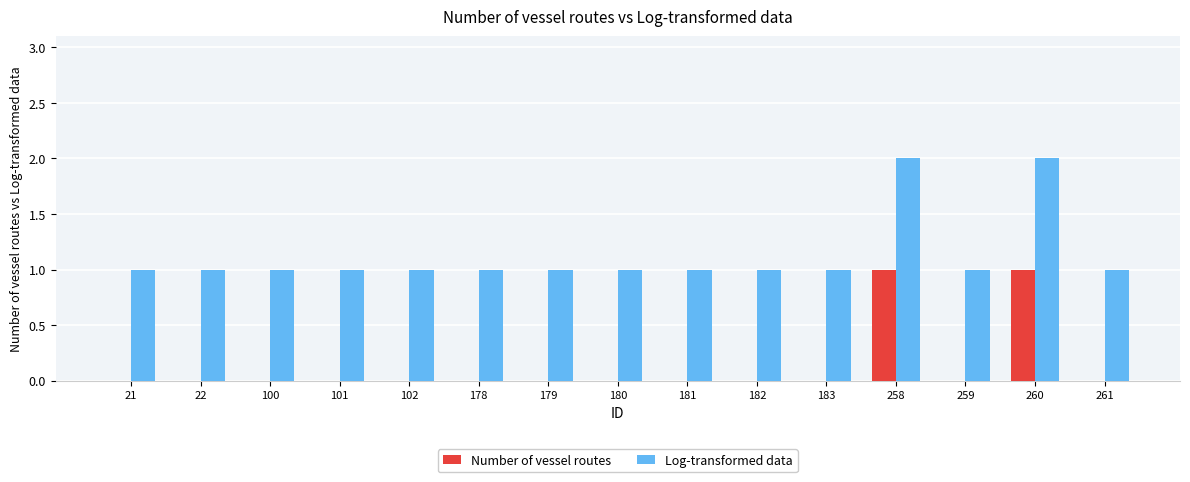

Is it true that Log-transformed data equals 0 at 21?

False